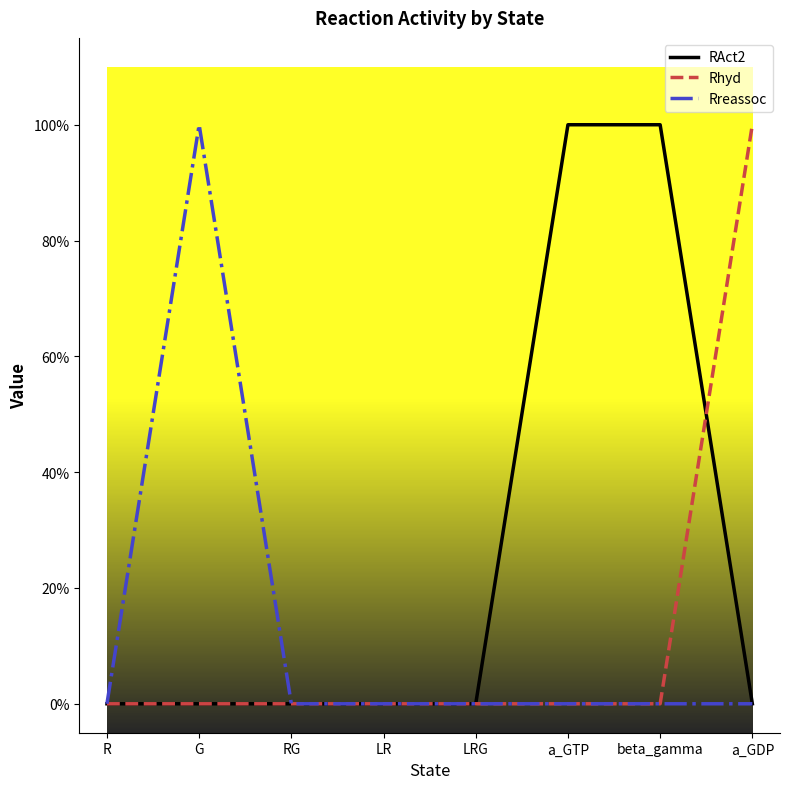

What are all the series names shown in the legend?

RAct2, Rhyd, Rreassoc